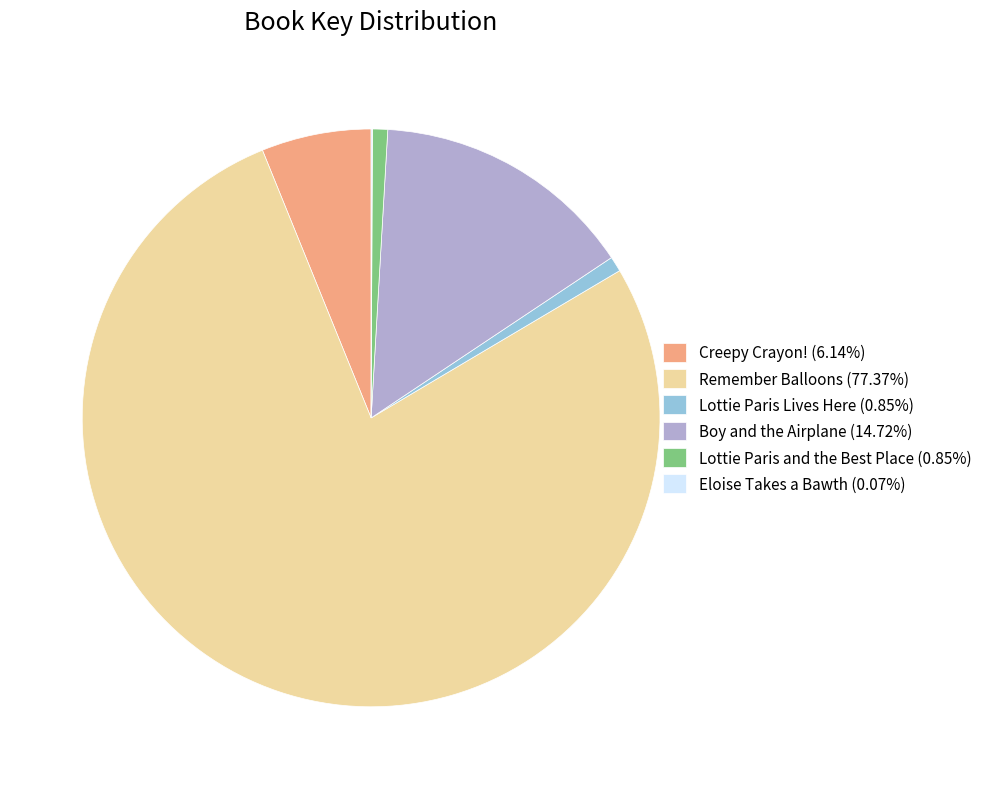

Is it true that Remember Balloons is 77% of the pie?

True